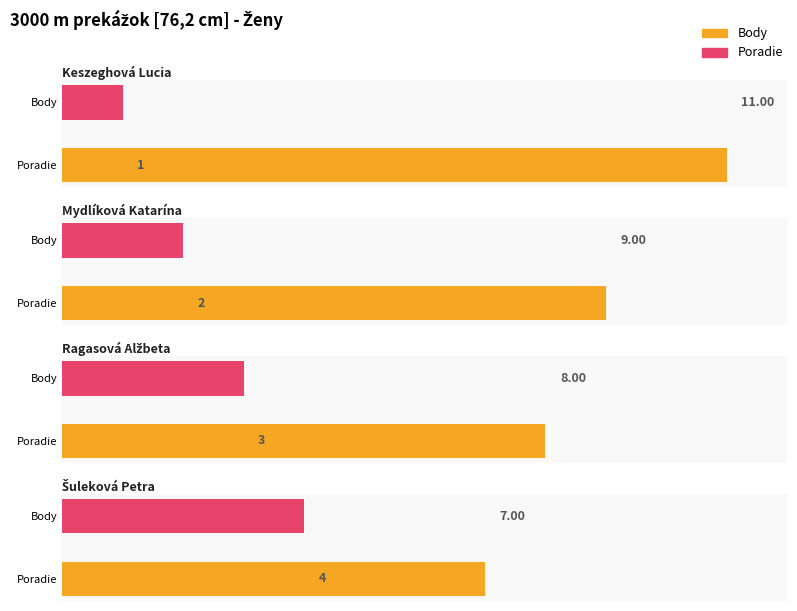

At how many categories does at least one series exceed 7?

3